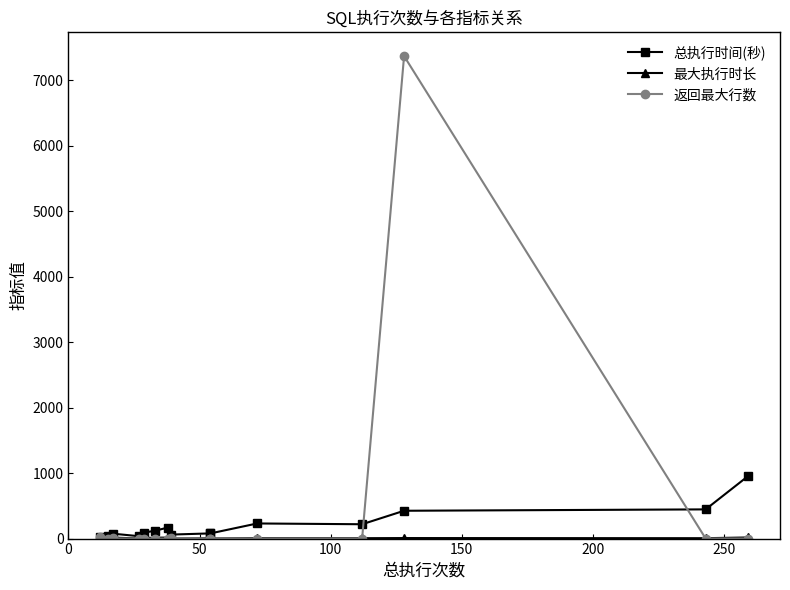

Where is the first local maximum for 最大执行时长?

100